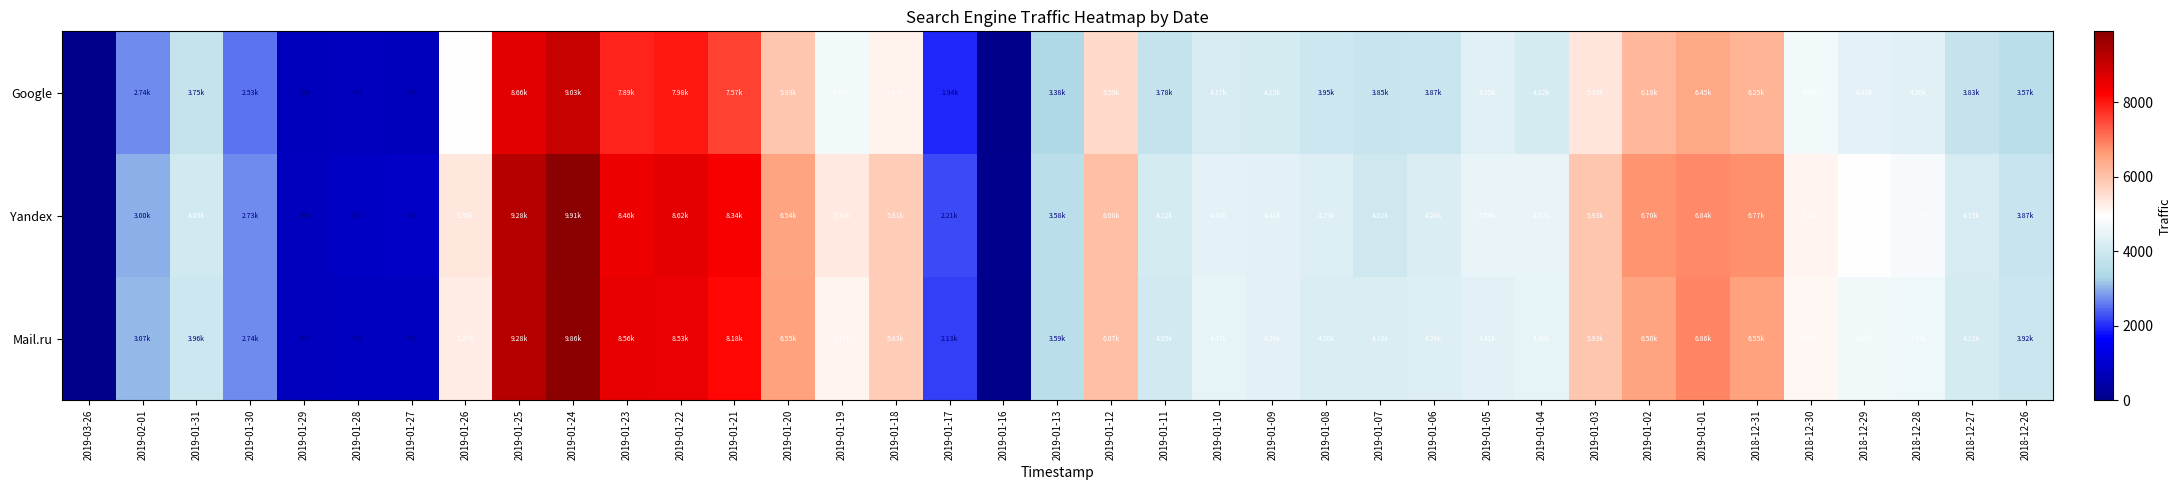

What is the difference between the Mail.ru values at 2019-01-29 and 2019-01-16?

753